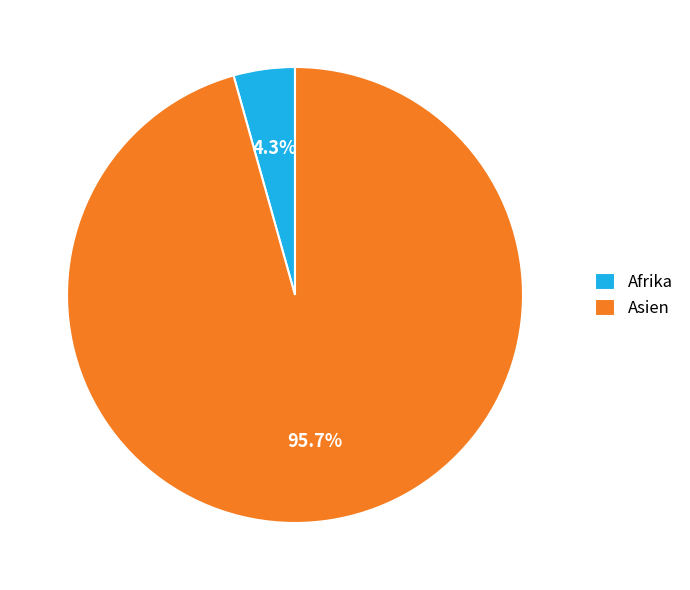

Do Asien and Afrika together represent more than half of the pie?

Yes